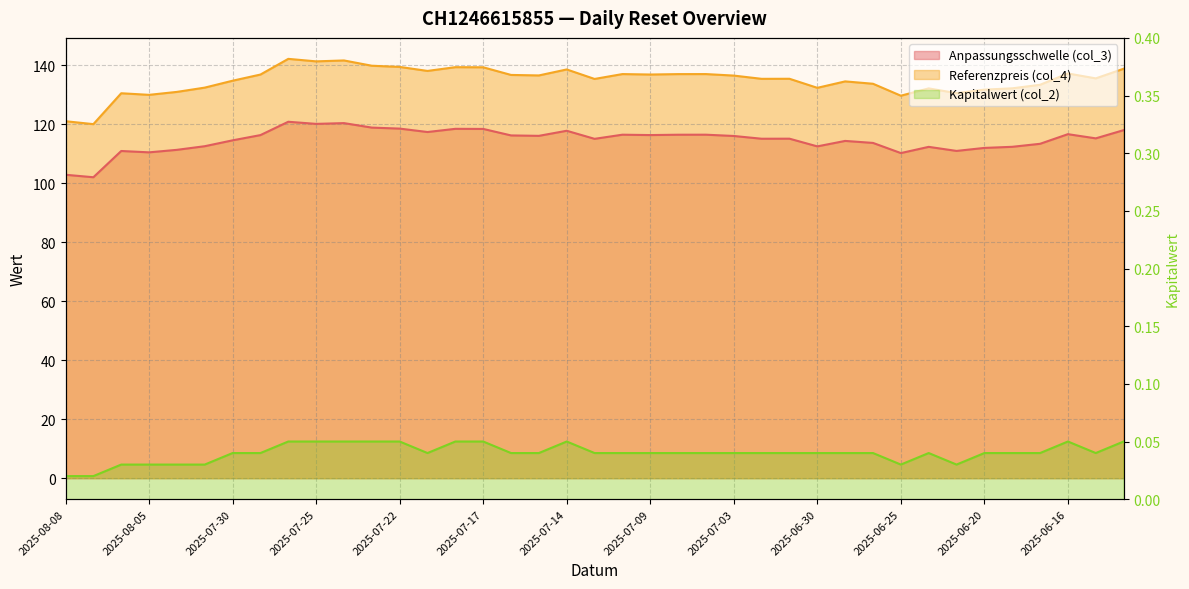

What is the difference between the highest and lowest values at 2025-07-15?

136.5